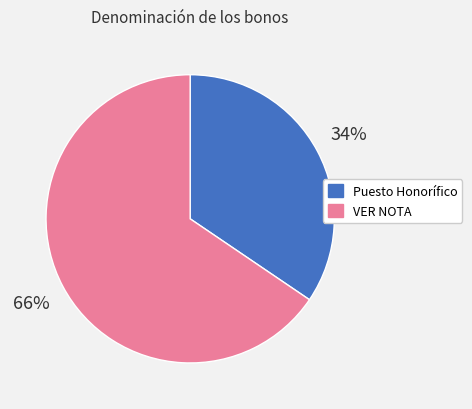

To the nearest percent, what is the combined percentage of VER NOTA and Puesto Honorífico?

100%